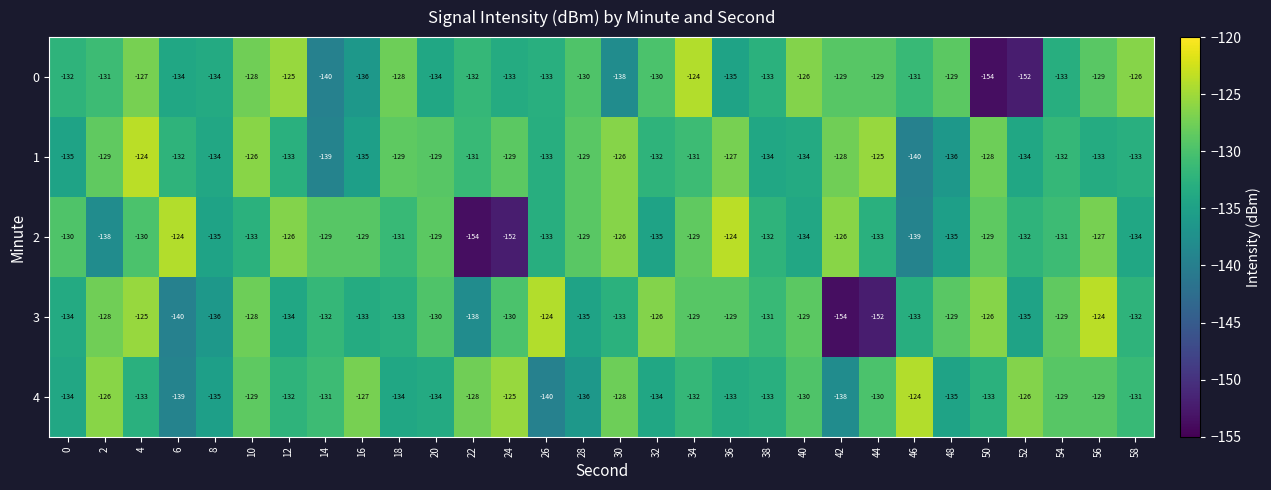

What is the sum of the 1 values at 4 and 54?

-256